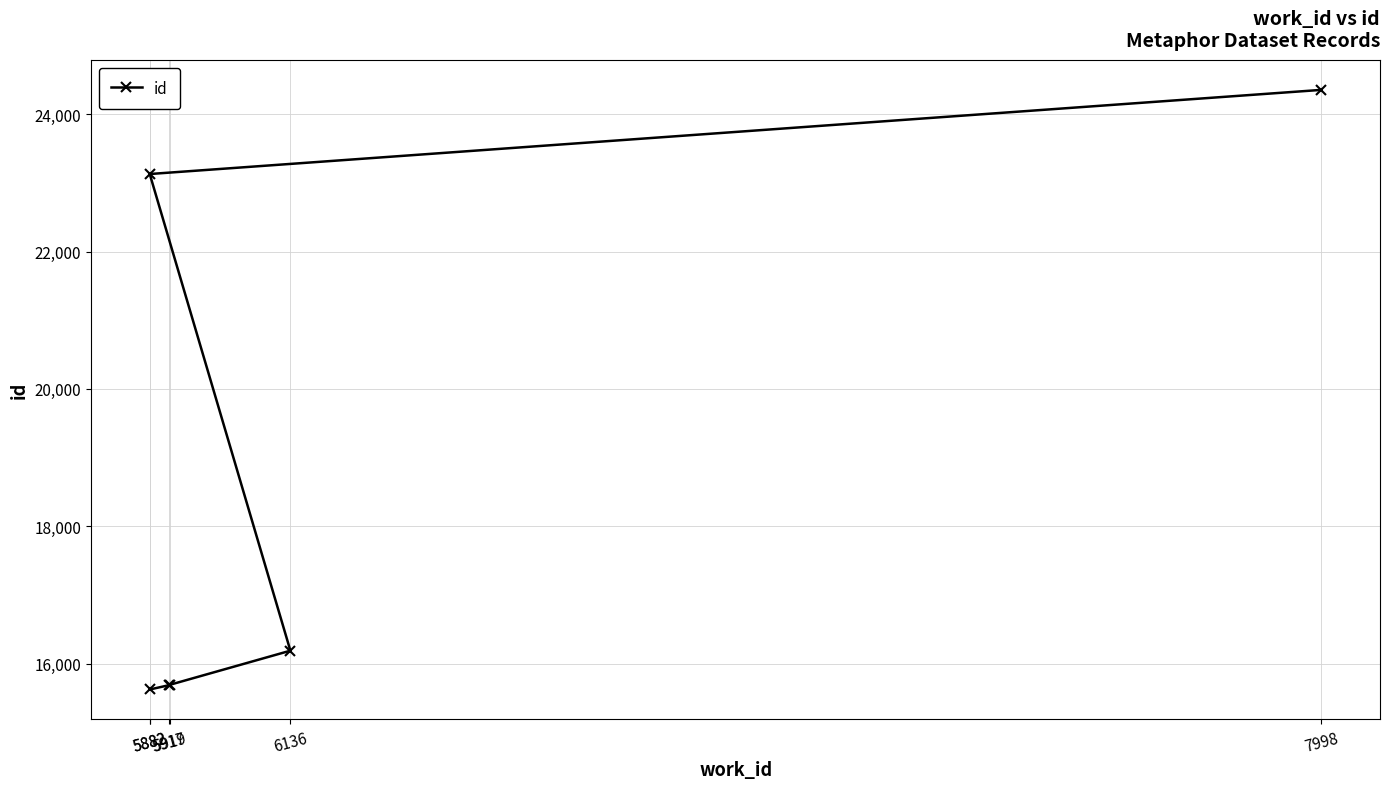

Rank the categories by value from highest to lowest.

7998, 5882, 6136, 5919, 5917, 5882